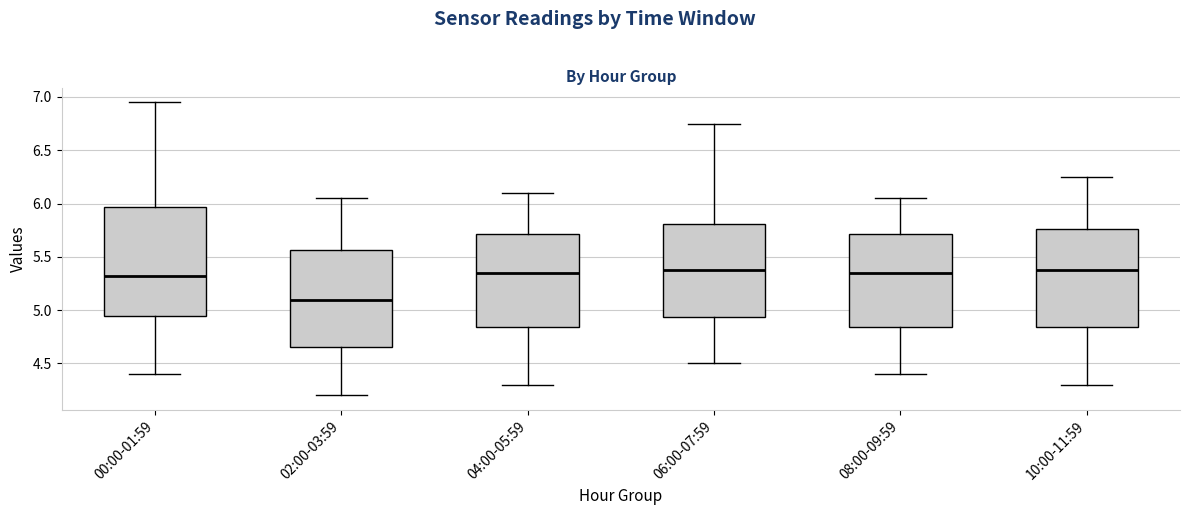

Comparing the boxes themselves (not the whiskers), which one is the tallest?

00:00-01:59